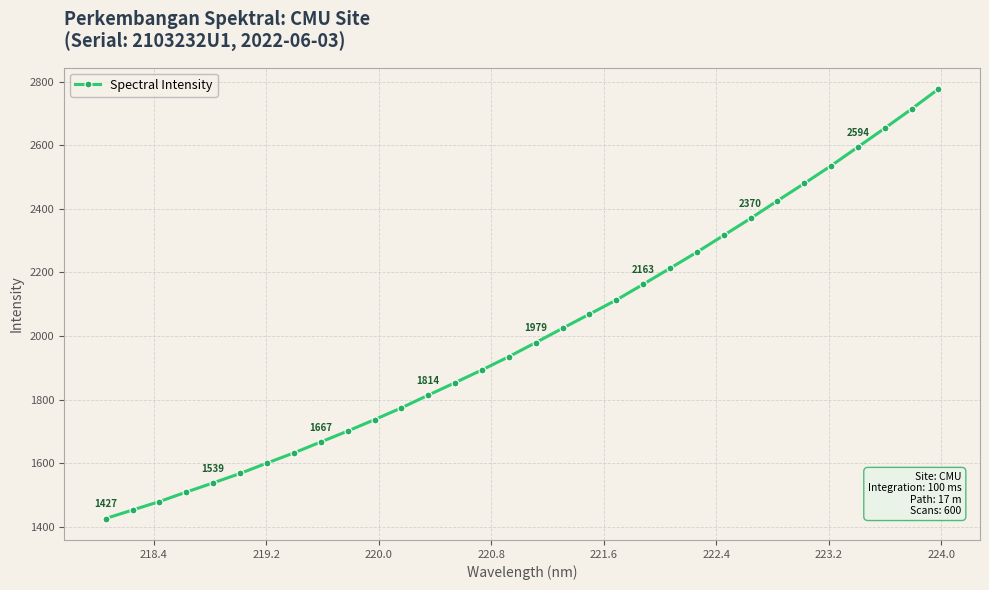

What is the difference between the maximum and minimum values?

1349.8